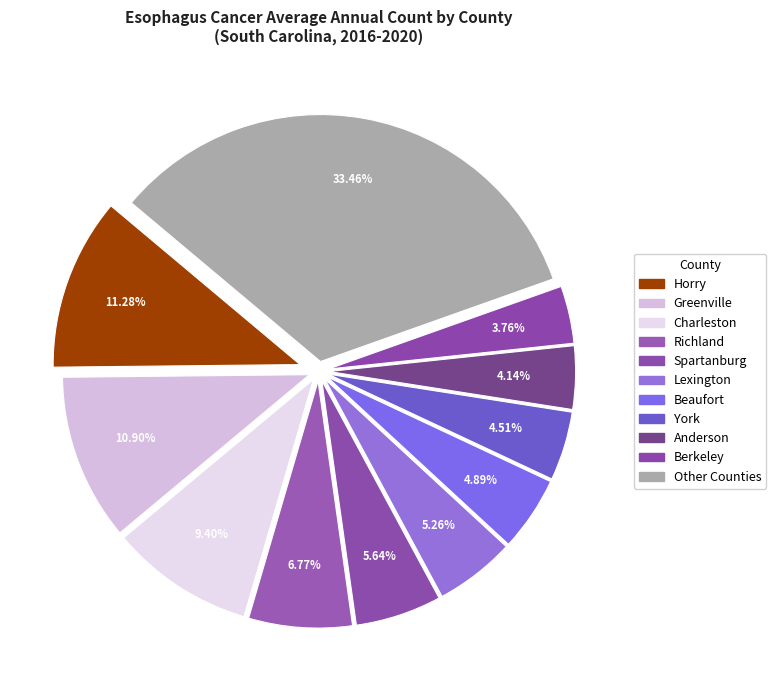

How many slices are in this pie chart?

11